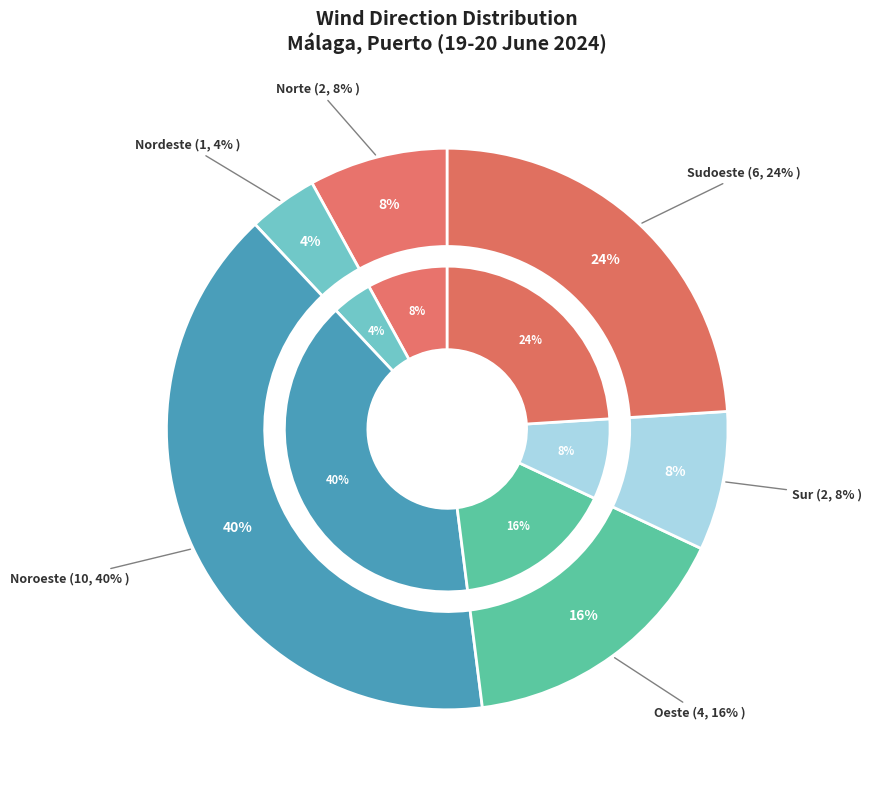

What is the change in value from Nordeste to Oeste?

+3